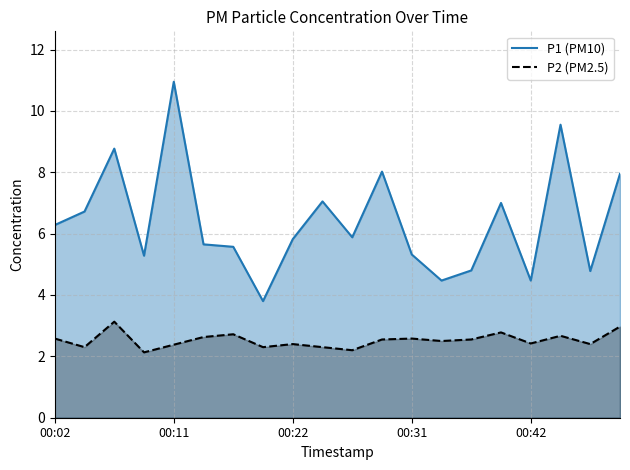

Count the number of data series in this chart.

2